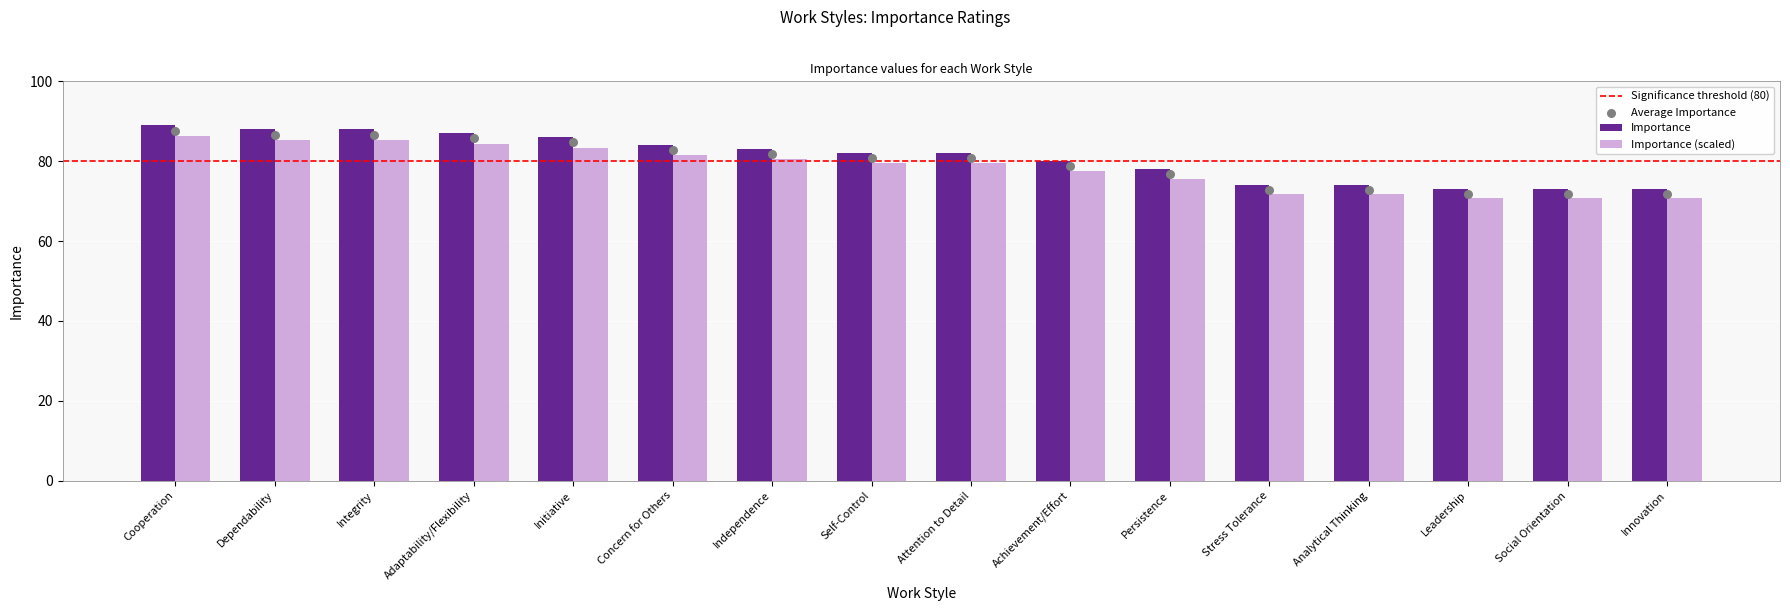

Approximately how many times larger is the value at Initiative compared to Analytical Thinking?

1.2